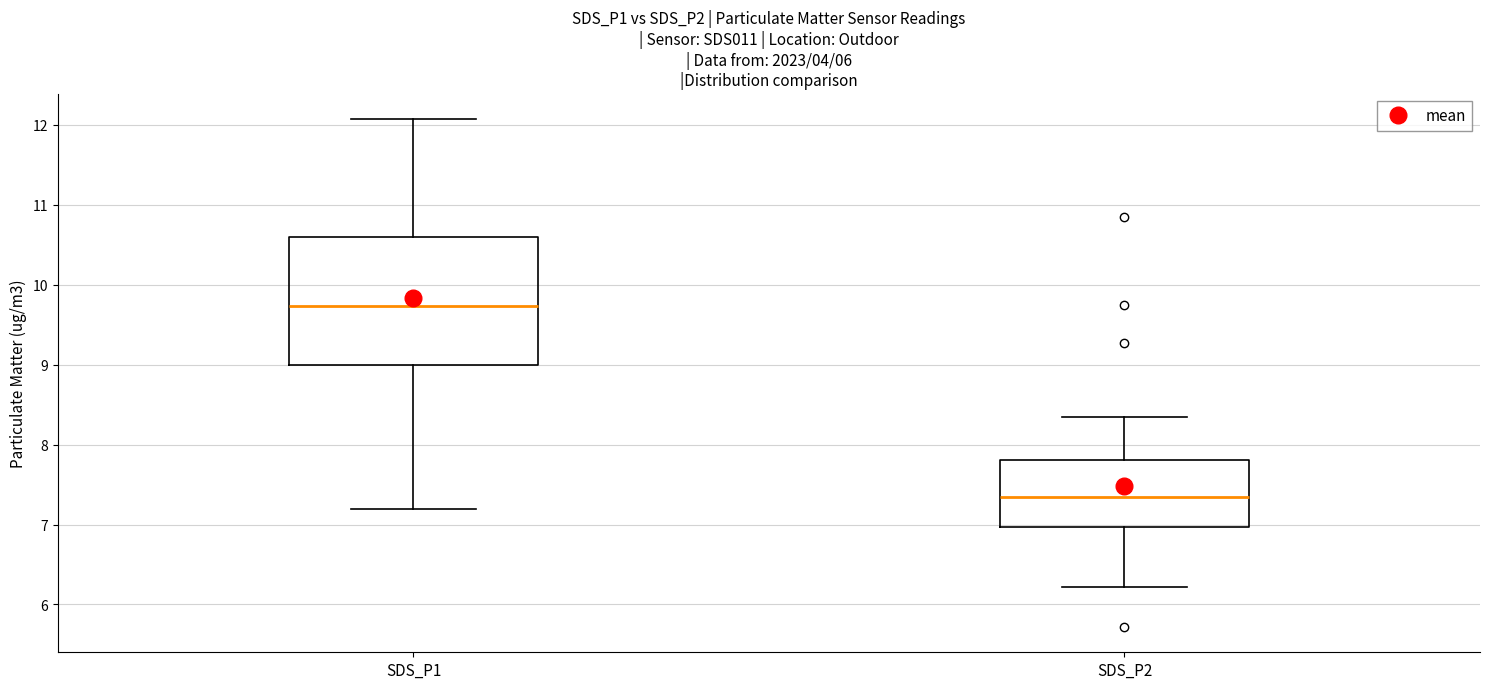

Reading left to right, read every box against the y-axis: the position of its median line, the range the box covers, and the ends of its whiskers. The values are not printed on the chart, so give them approximately, as read against the axis.

SDS_P1: median 9.7, box 9.0 to 10.6, whiskers 7.2 to 12.1
SDS_P2: median 7.4, box 7.0 to 7.8, whiskers 6.2 to 8.4